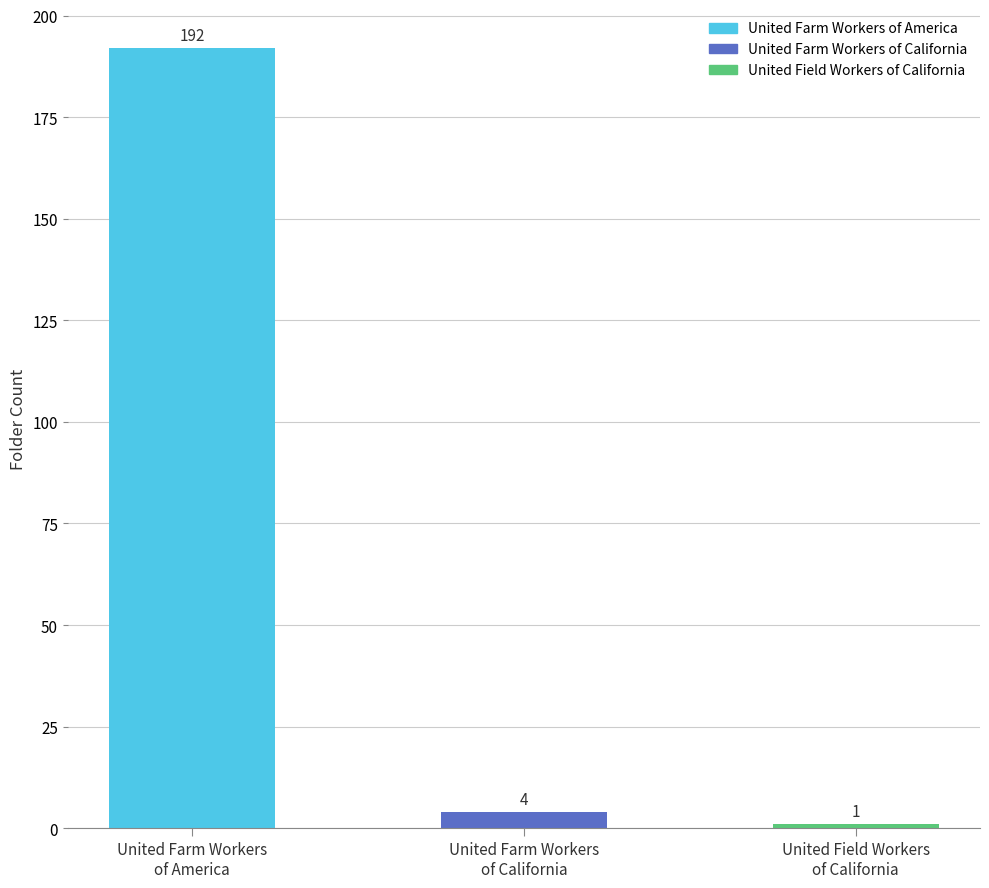

What is the difference between the maximum and second lowest values?

188